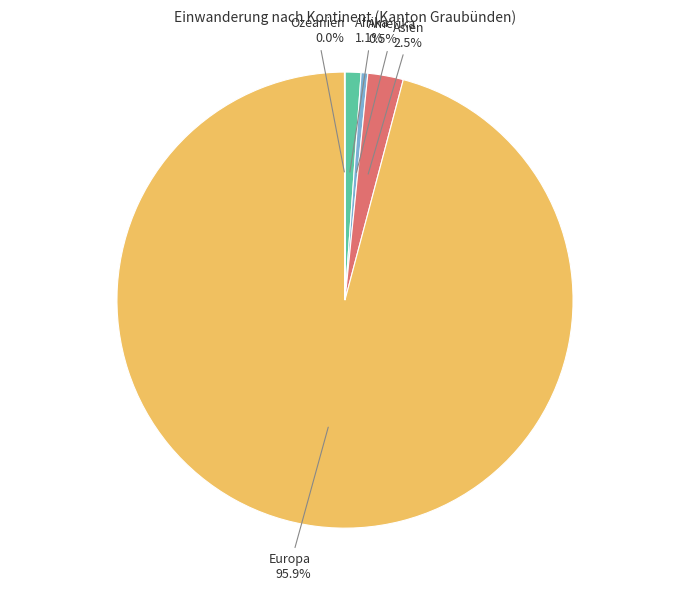

Does any single category account for the majority?

Yes